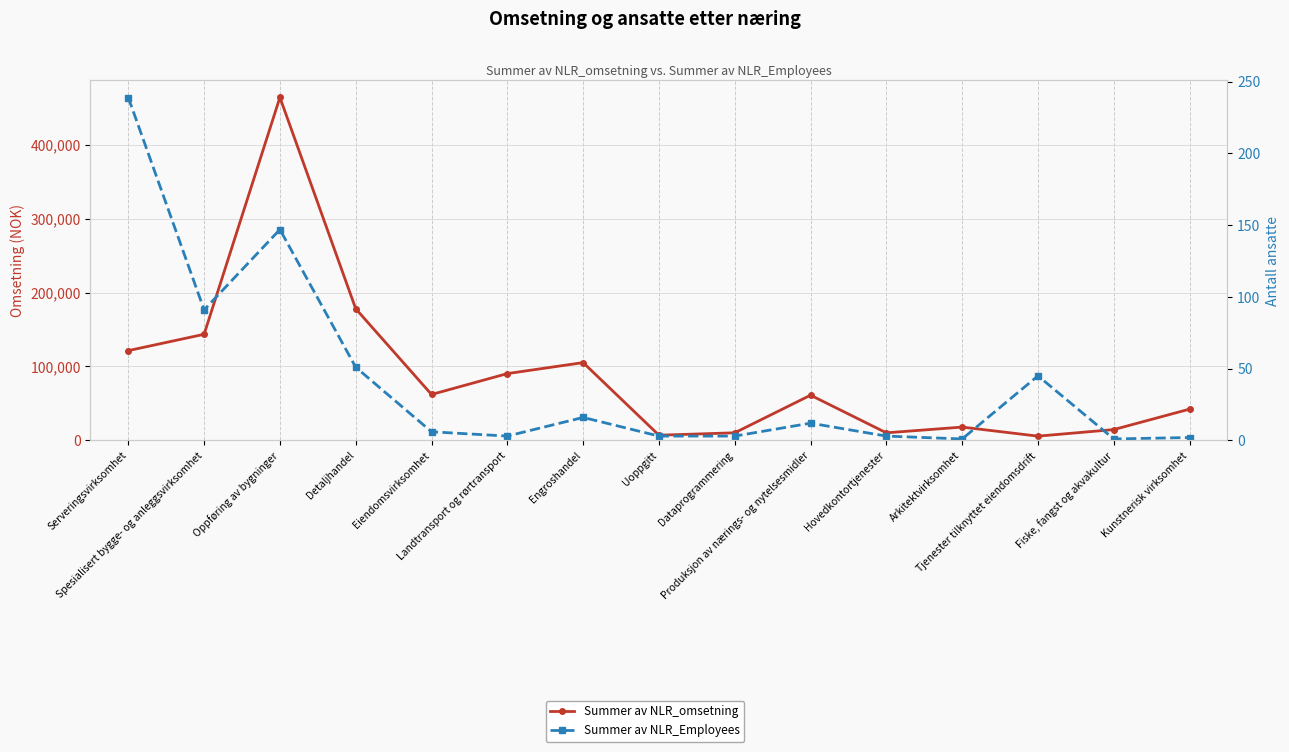

What is the difference between the maximum and minimum values in the Summer av NLR_Employees series?

238